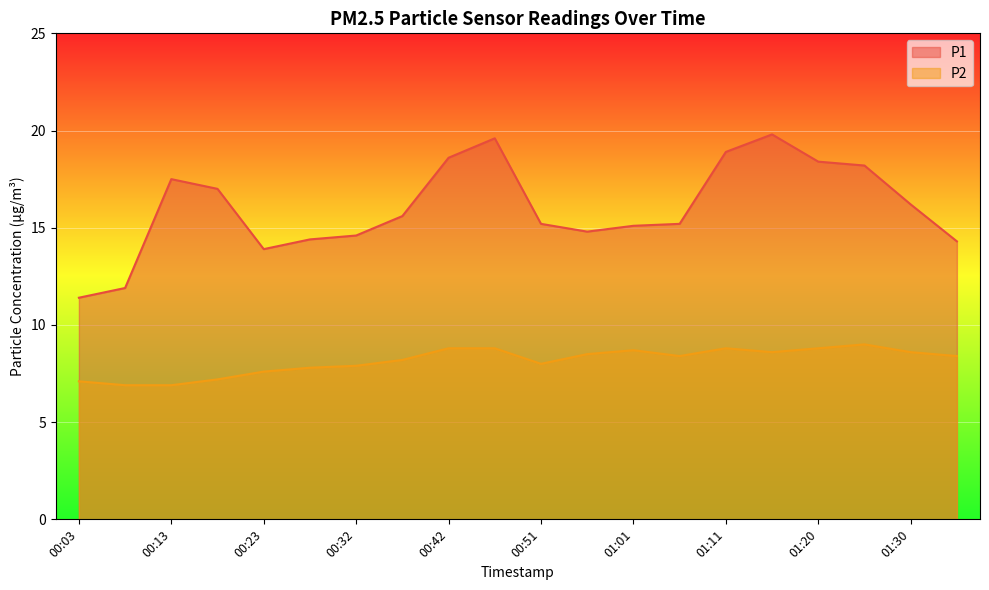

At which label is P1 closest to 15?

01:01